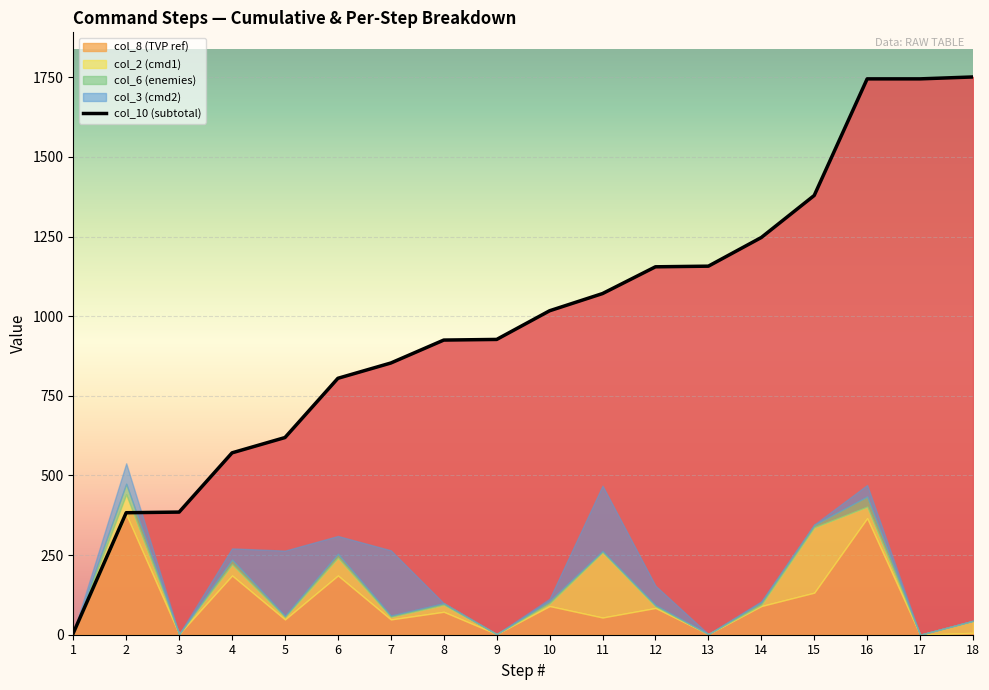

What is the average value of the col_3 (cmd2) series?

49